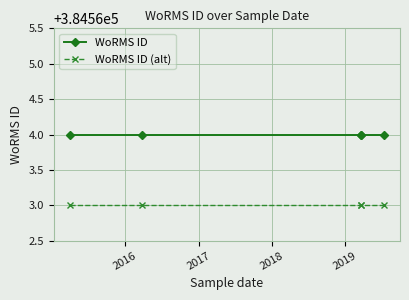

How many distinct data groups are displayed?

2